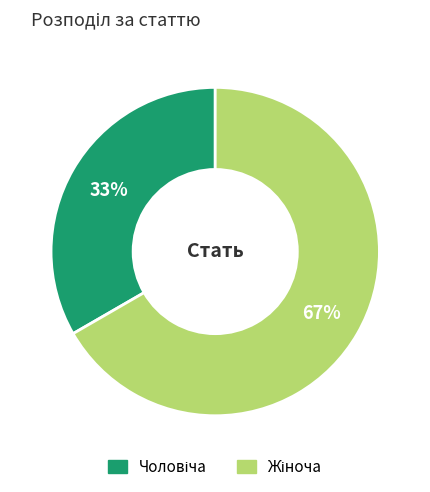

To the nearest percent, what is the average slice percentage?

50%